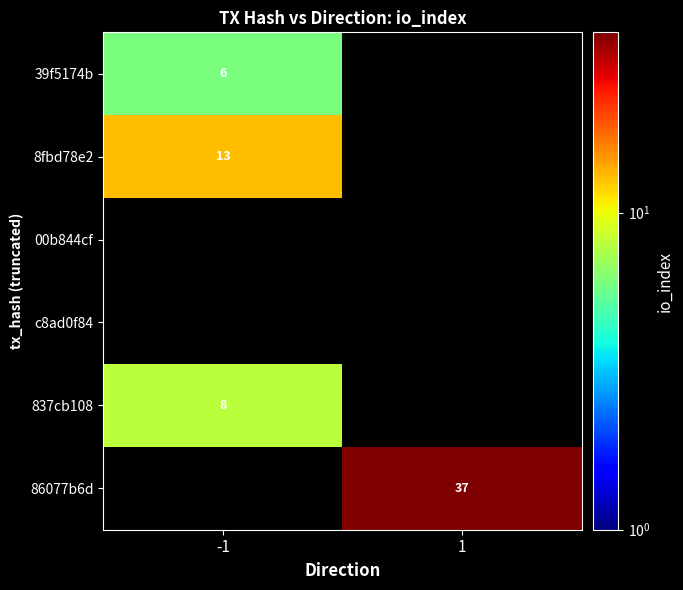

What is the minimum value shown in the chart?

6.0